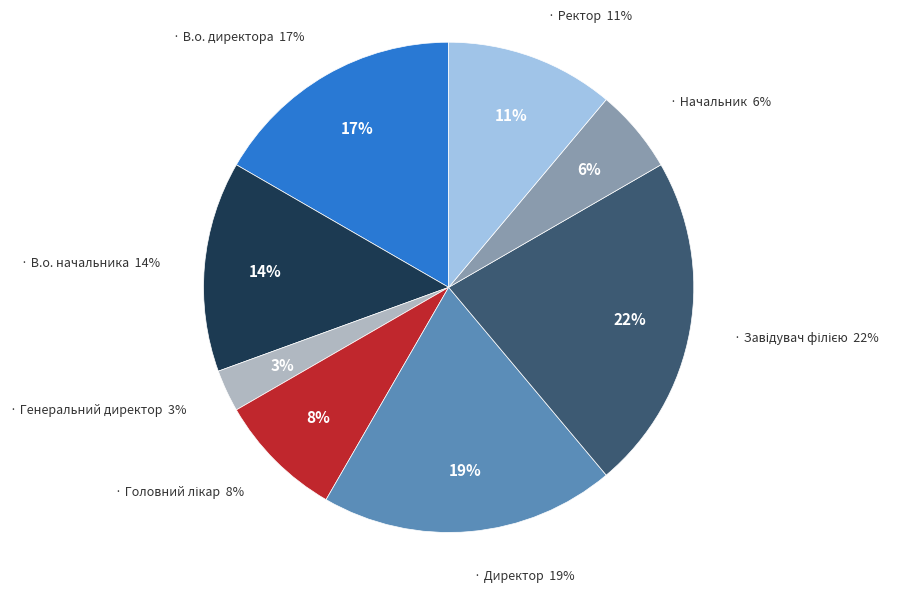

How many segments does this pie chart have?

8